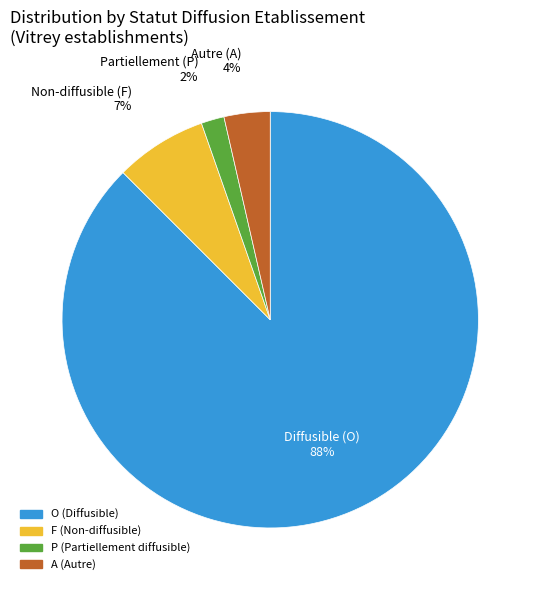

Count the number of slices in the pie.

4